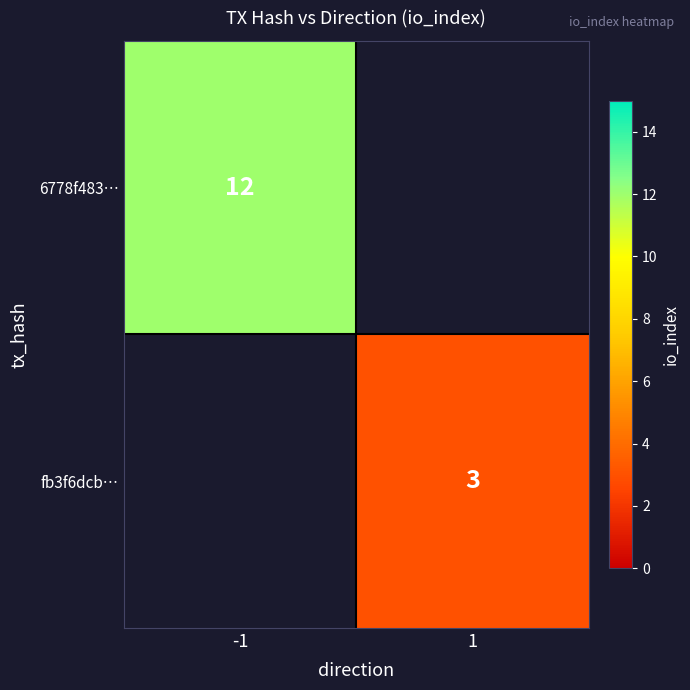

True or false: fb3f6dcb… has a value of 4 at 1.

False